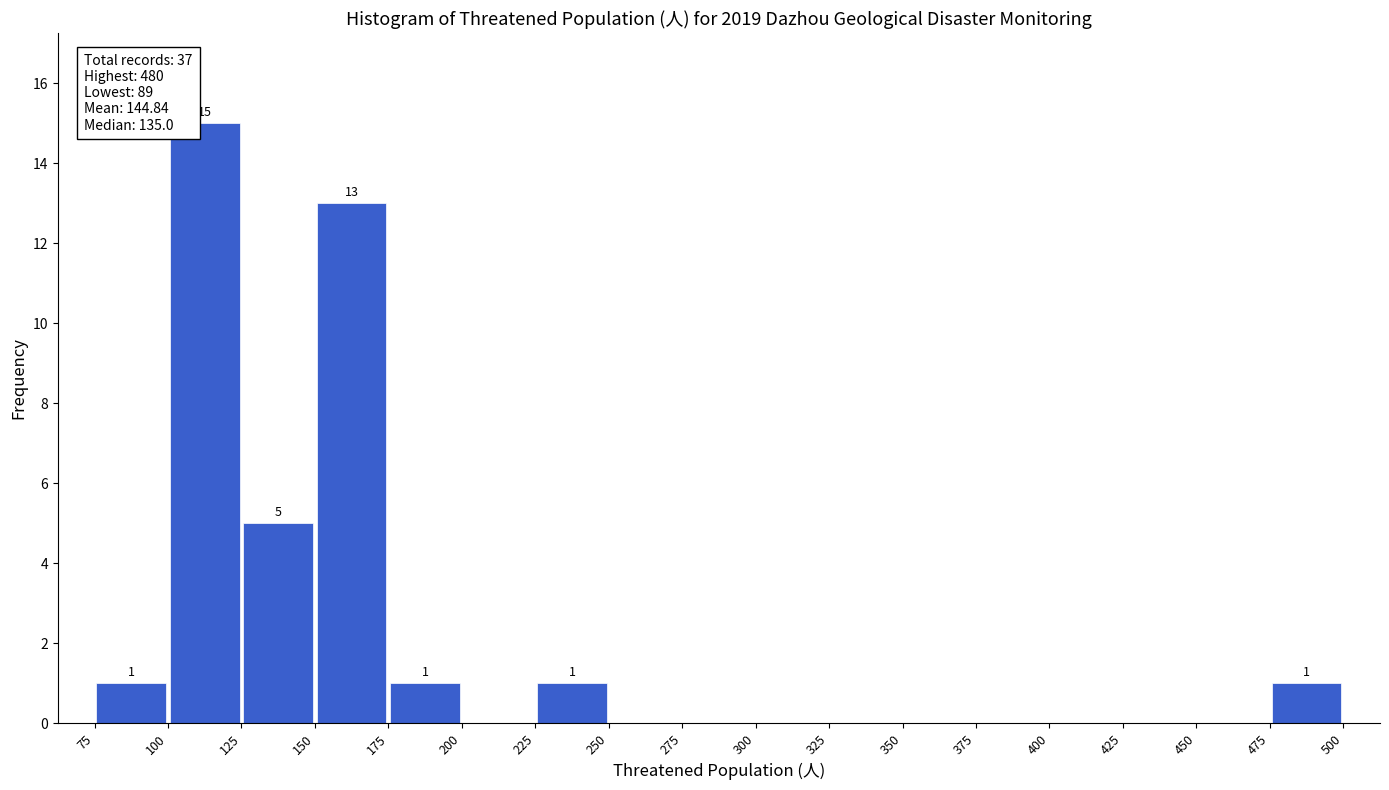

Which range on the x-axis has the tallest bar?

100 to 125